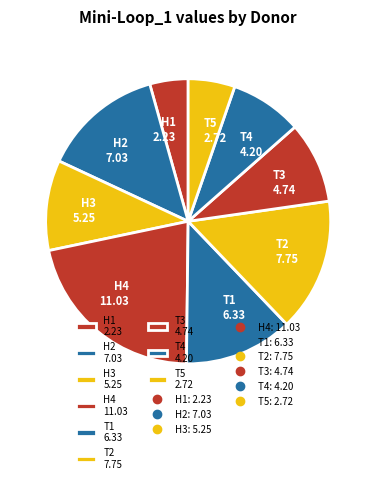

True or false: H4 11.03 accounts for 22% of the total.

True